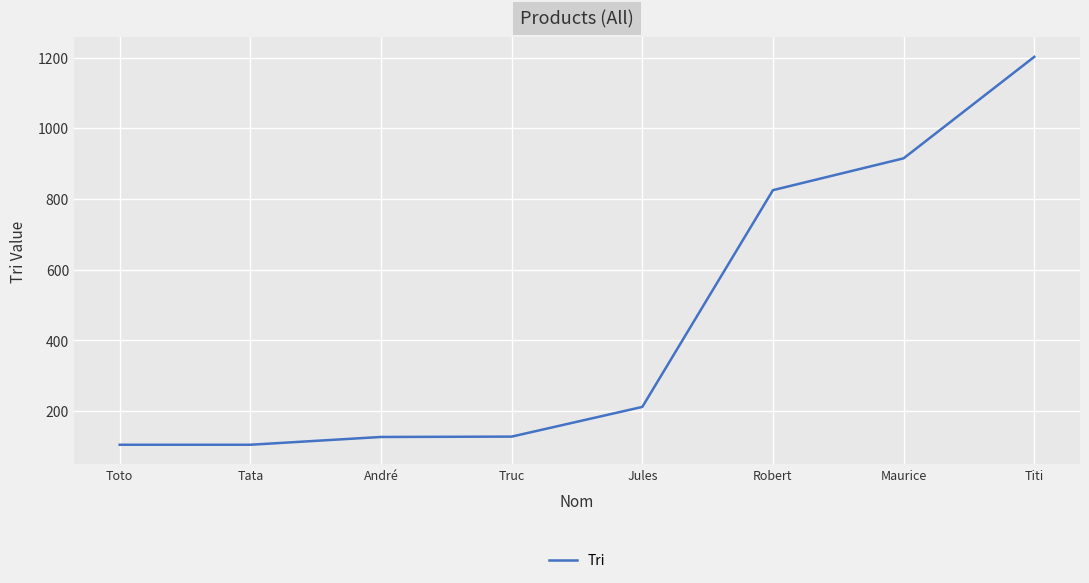

What is the smallest value displayed?

105